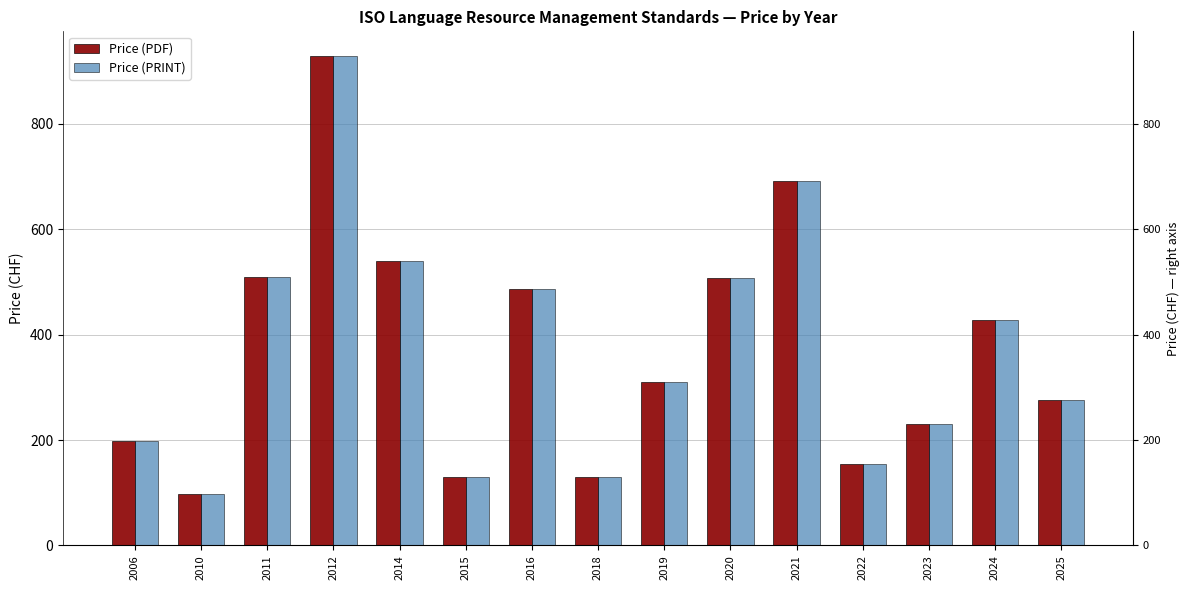

Are the bars horizontal?

No